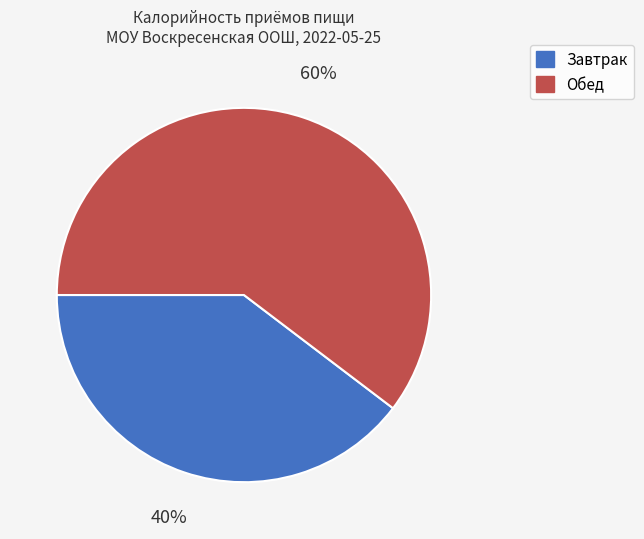

Which slice is the largest?

Обед